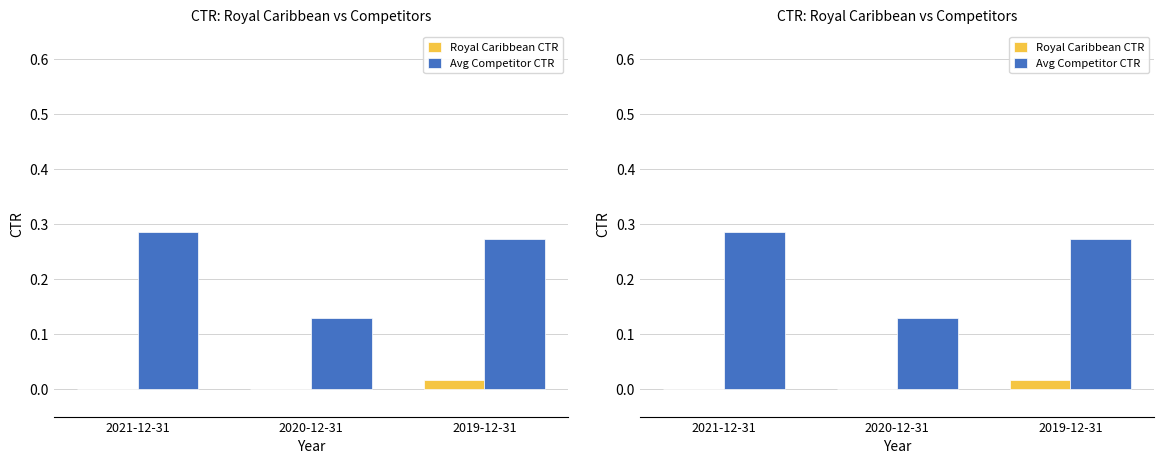

How many Royal Caribbean CTR values are between 0 and 1?

3